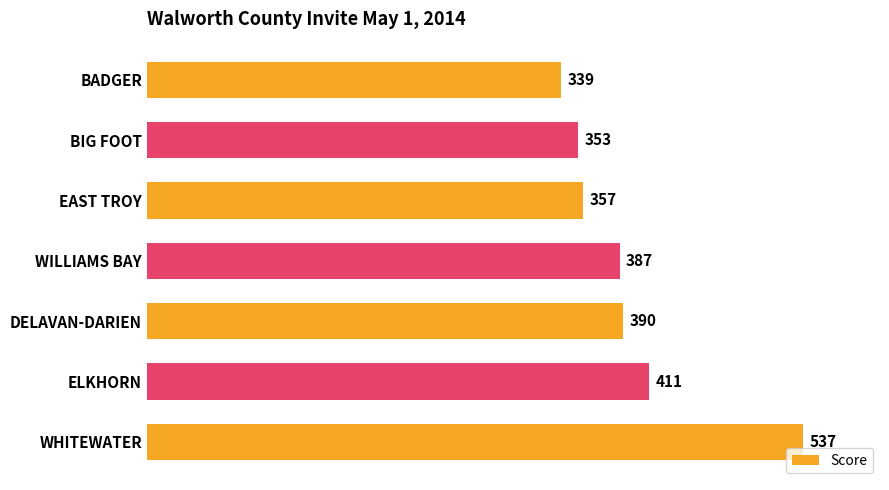

List the labels in order of value, largest first.

WHITEWATER, ELKHORN, DELAVAN-DARIEN, WILLIAMS BAY, EAST TROY, BIG FOOT, BADGER